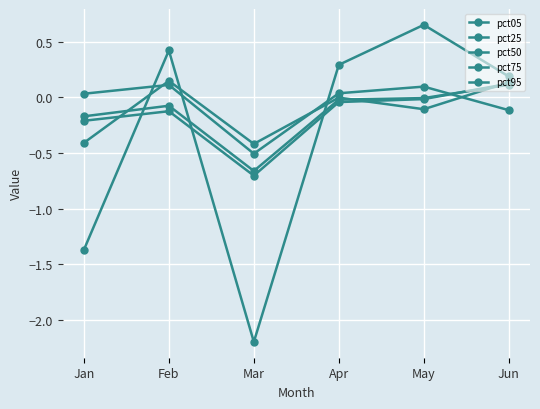

How many lines are shown in the chart?

5